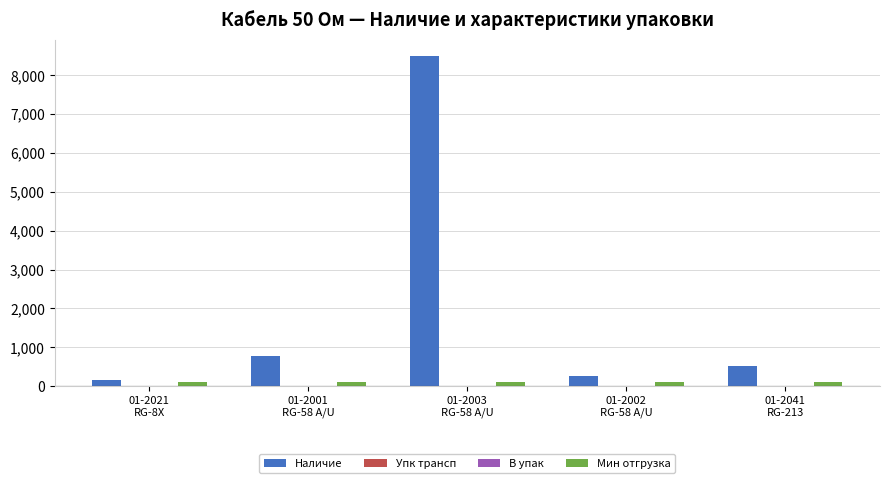

Are the bars grouped side by side (vs. stacked)?

Yes